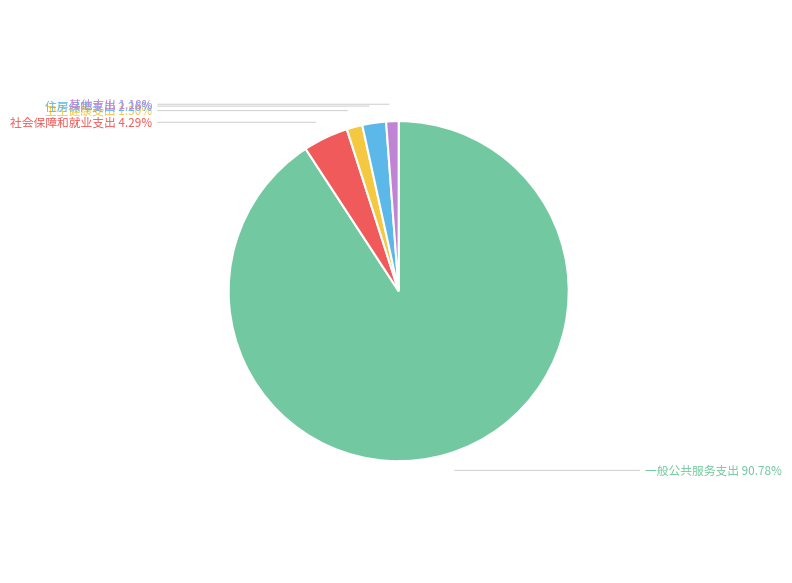

Which has a higher value, 社会保障和就业支出 or 住房保障支出?

社会保障和就业支出